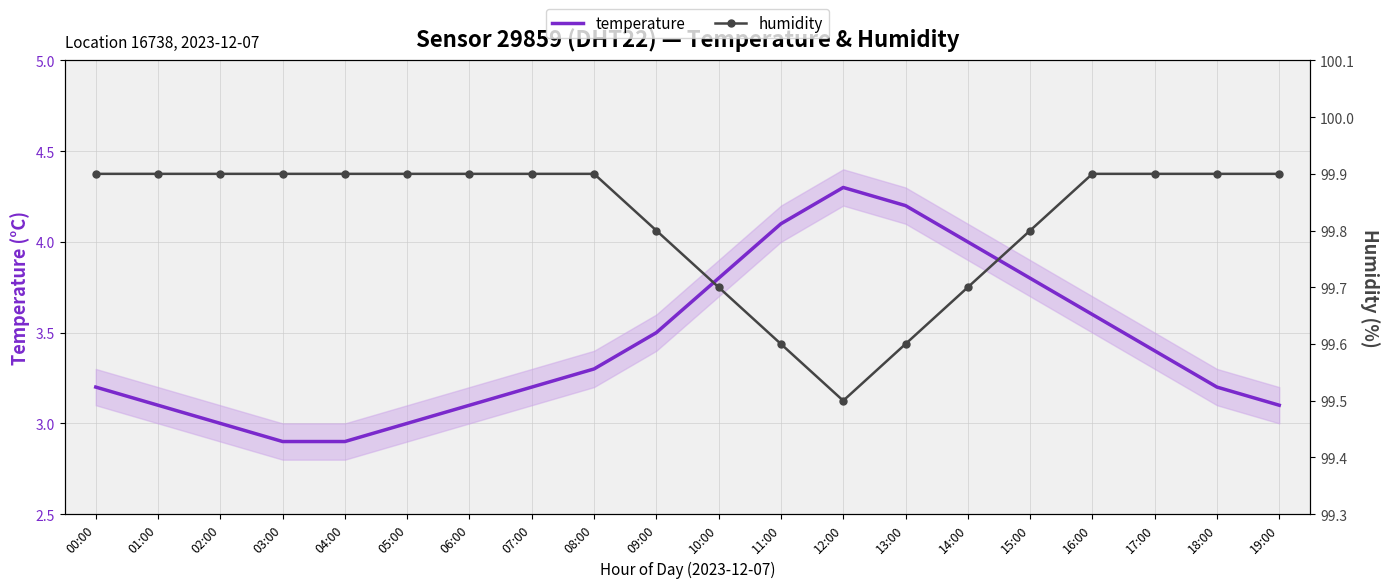

What is the minimum value for humidity?

99.5